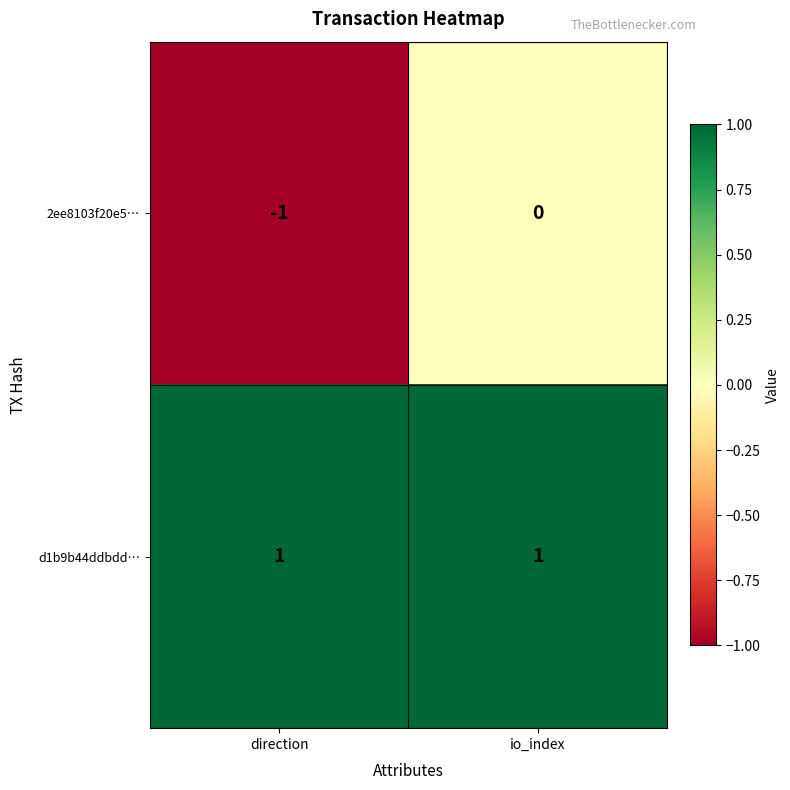

At how many categories does at least one series exceed 0?

2